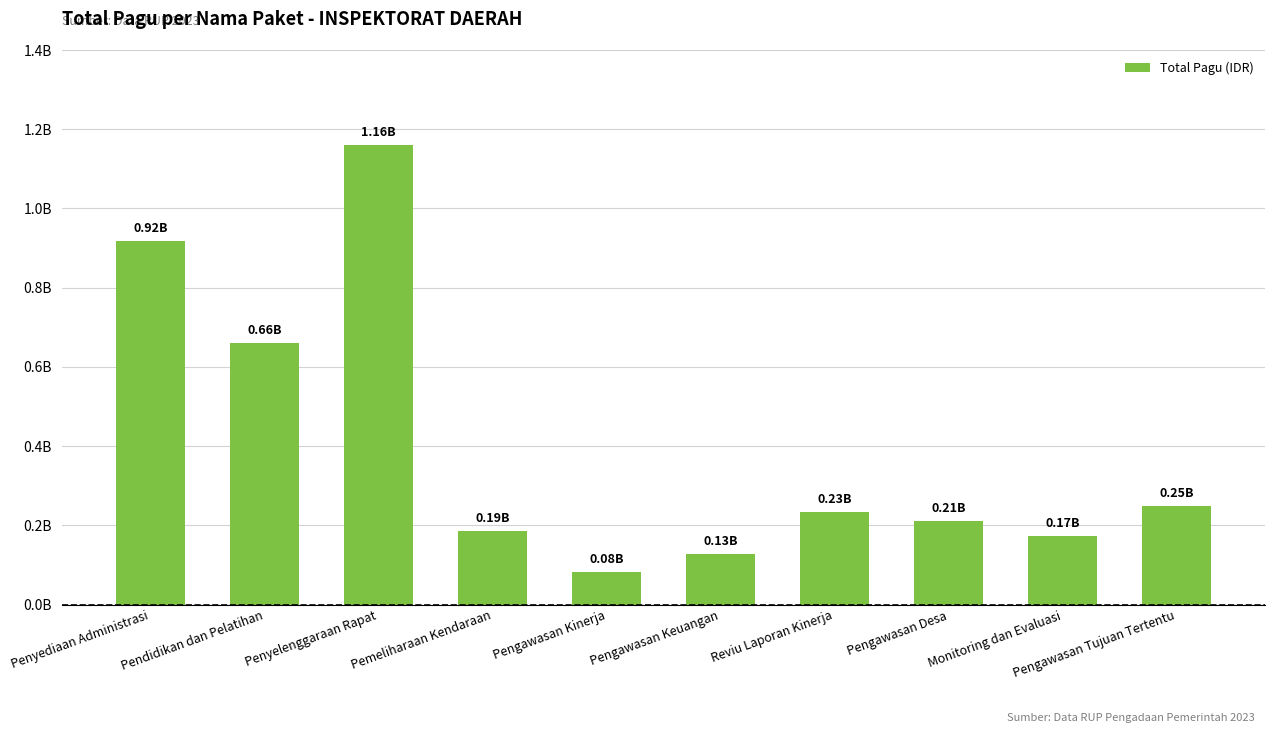

List the labels in order of value, smallest first.

Pengawasan Kinerja, Pengawasan Keuangan, Monitoring dan Evaluasi, Pemeliharaan Kendaraan, Pengawasan Desa, Reviu Laporan Kinerja, Pengawasan Tujuan Tertentu, Pendidikan dan Pelatihan, Penyediaan Administrasi, Penyelenggaraan Rapat